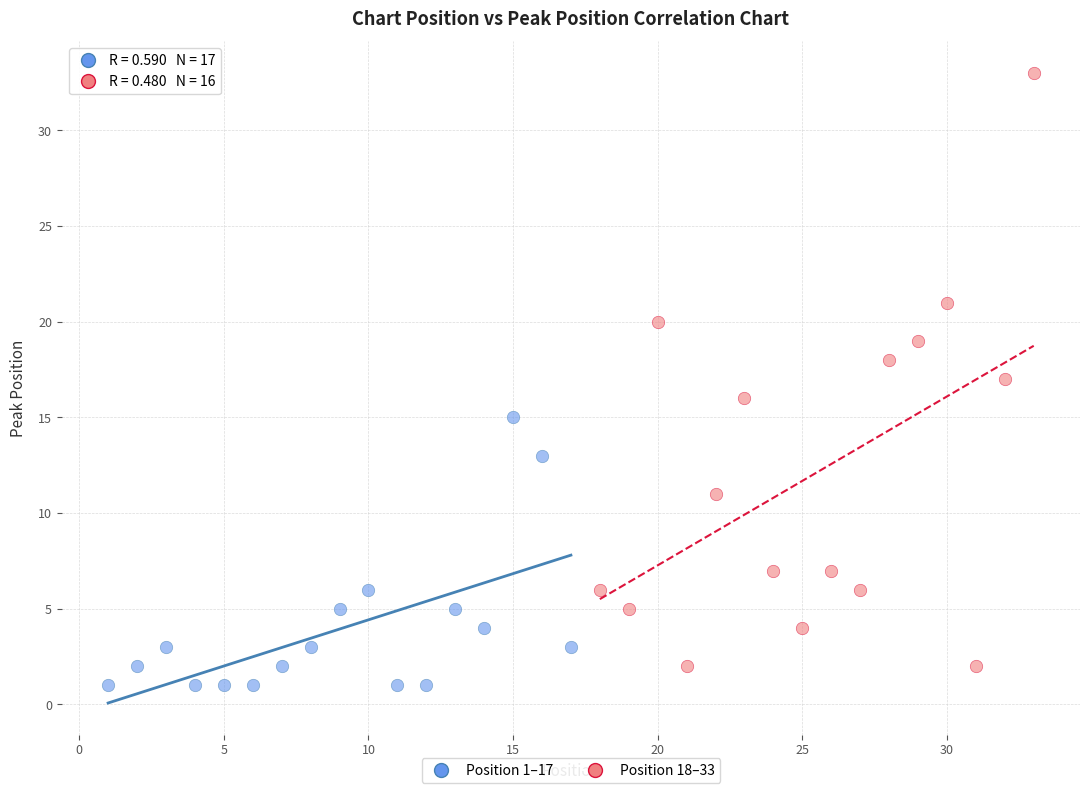

Which series contains the highest Y value?

Position 18–33